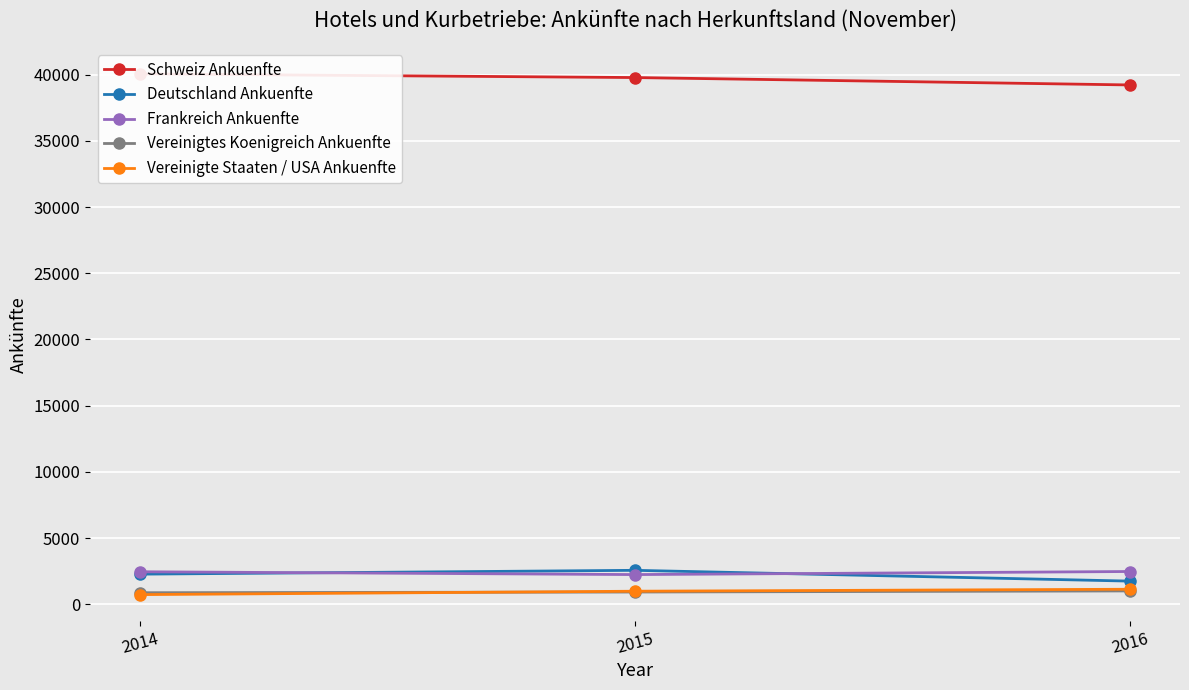

Reading right to left, what are all the values shown in this chart?

Schweiz Ankuenfte: 39213	39772	40050
Deutschland Ankuenfte: 1759	2574	2285
Frankreich Ankuenfte: 2485	2253	2466
Vereinigtes Koenigreich Ankuenfte: 1019	936	883
Vereinigte Staaten / USA Ankuenfte: 1146	997	740